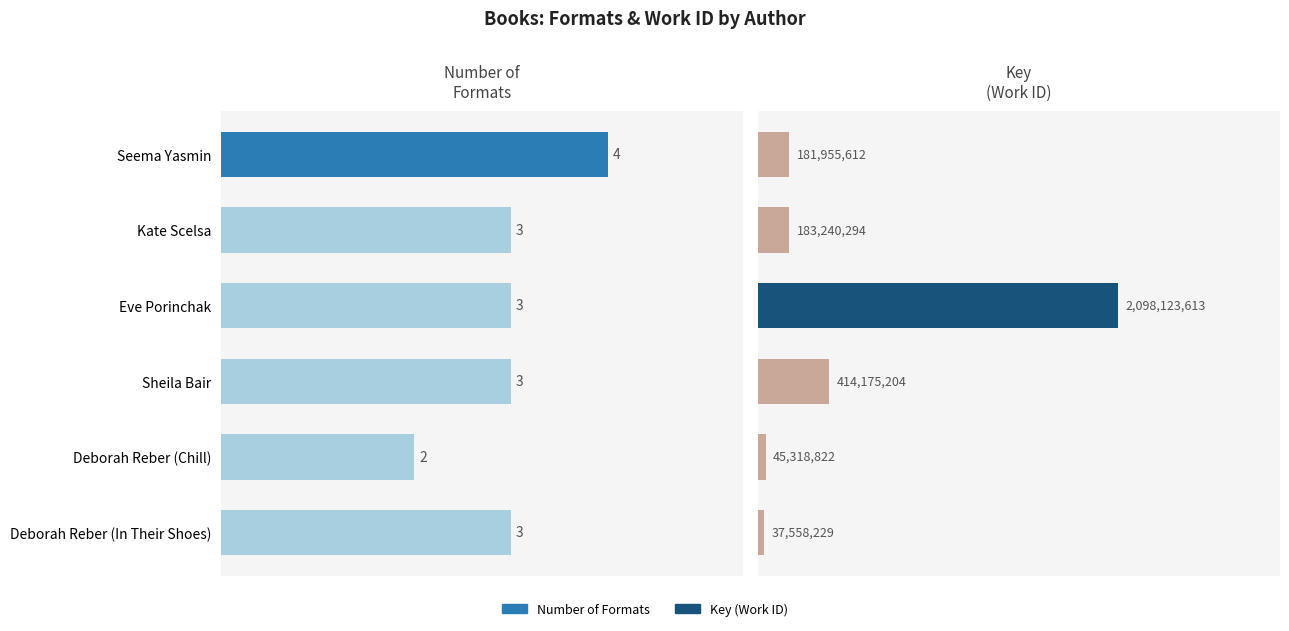

At Seema Yasmin, list the series in order from largest to smallest.

Key (Work ID), Number of Formats